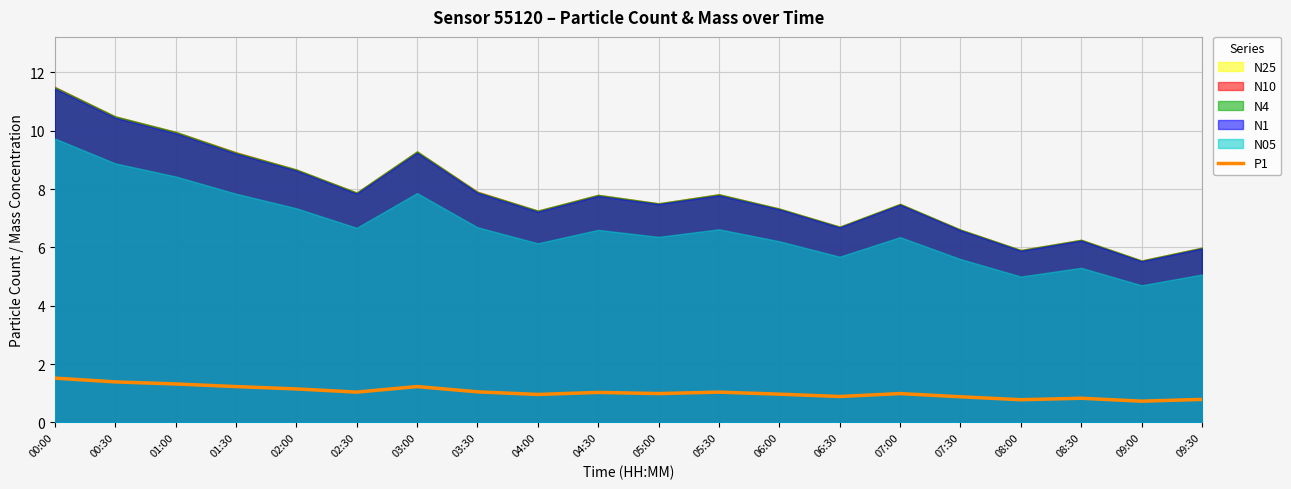

Reading left to right, extract all data points from this chart.

1.5	1.4	1.3	1.2	1.1	1.0	1.2	1.1	1.0	1.0	1.0	1.0	1.0	0.9	1.0	0.9	0.8	0.8	0.7	0.8